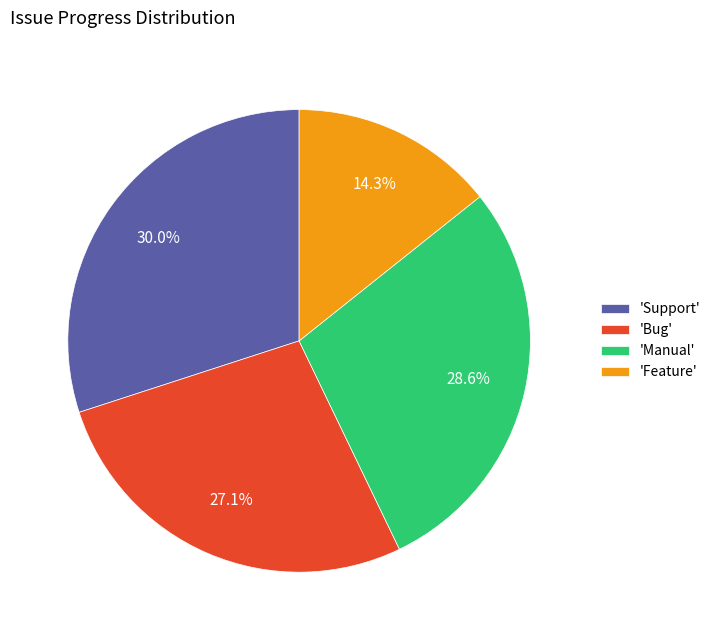

What is the smallest slice in the pie chart?

'Feature'